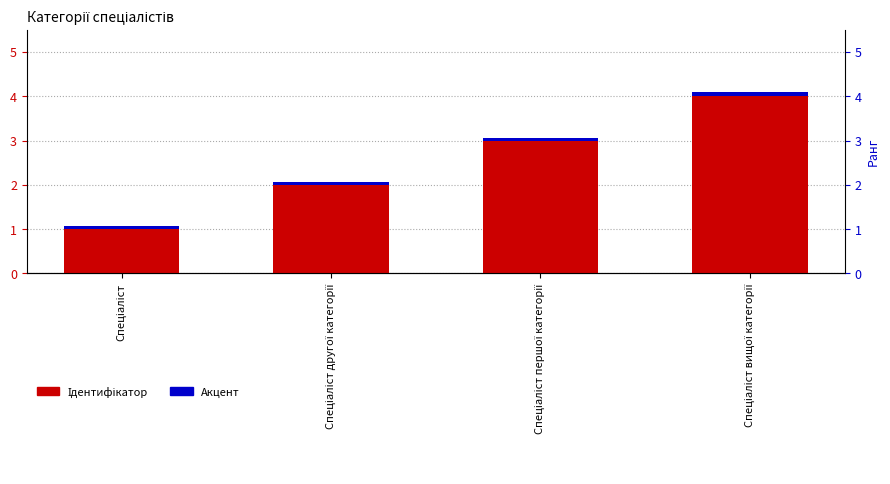

Reading left to right, transcribe all the data shown in this chart.

Ідентифікатор: 1.0	2.0	3.0	4.0
Акцент: 0.1	0.1	0.1	0.1